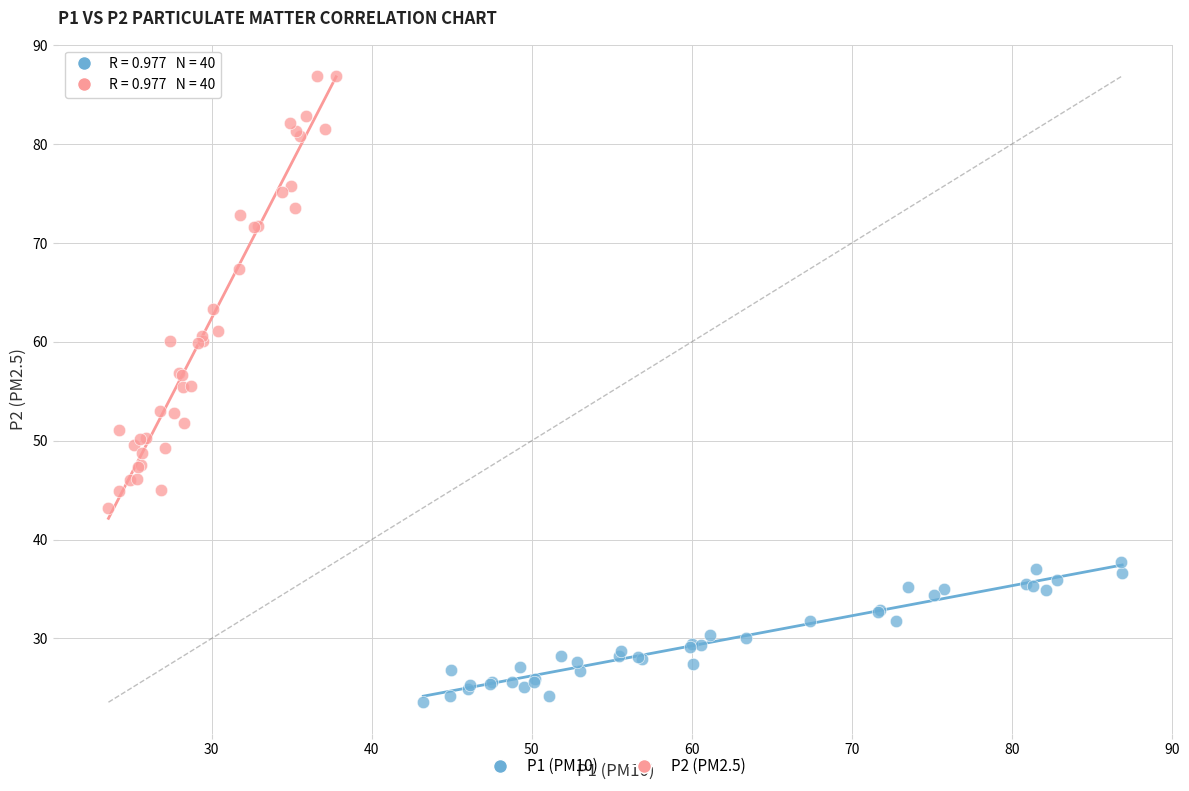

What are all the series names shown in the legend?

P1 (PM10), P2 (PM2.5)